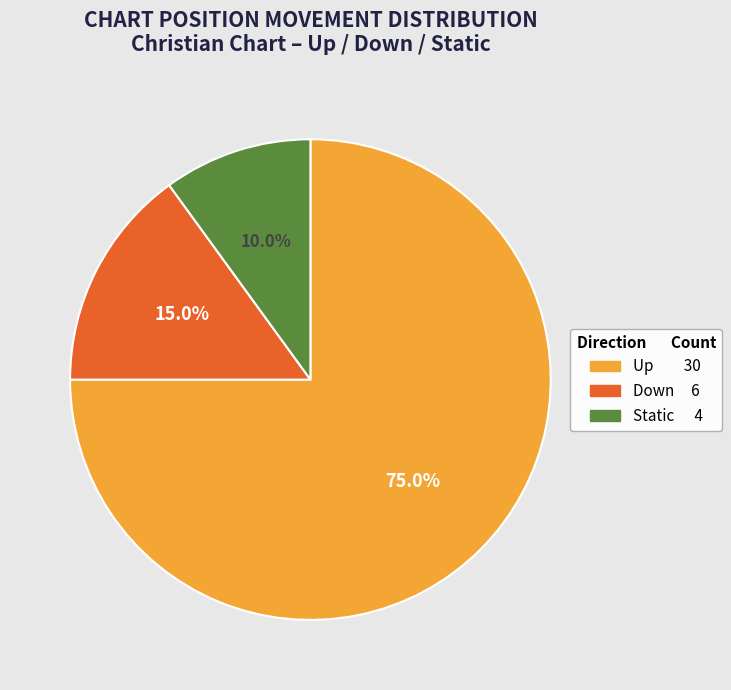

Is there any slice that represents more than half of the pie?

Yes